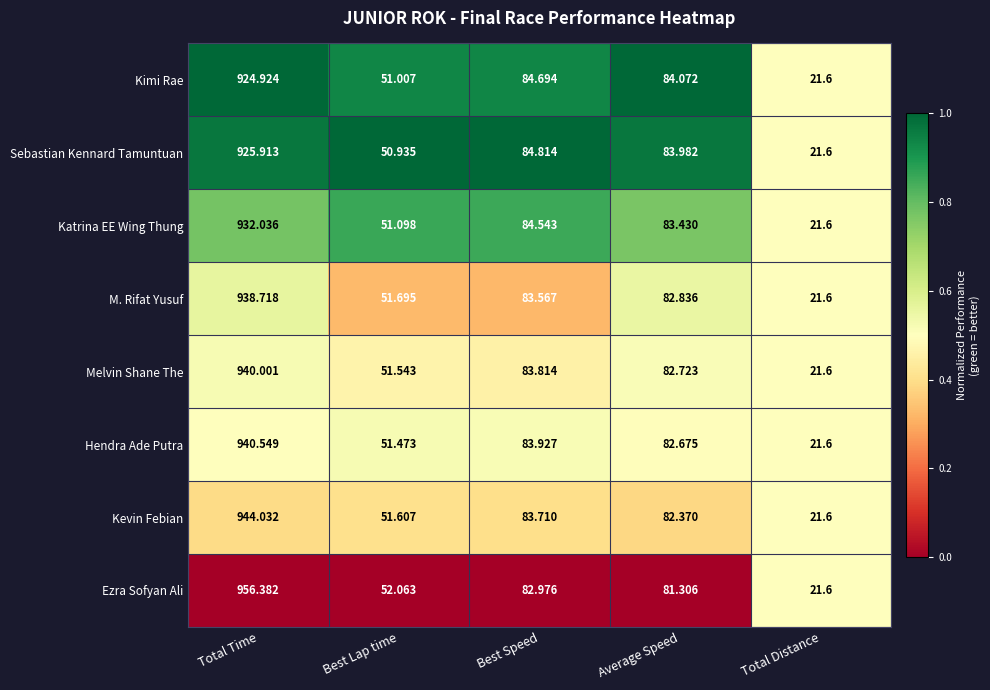

Where does the Hendra Ade Putra series first go above 82?

Total Time